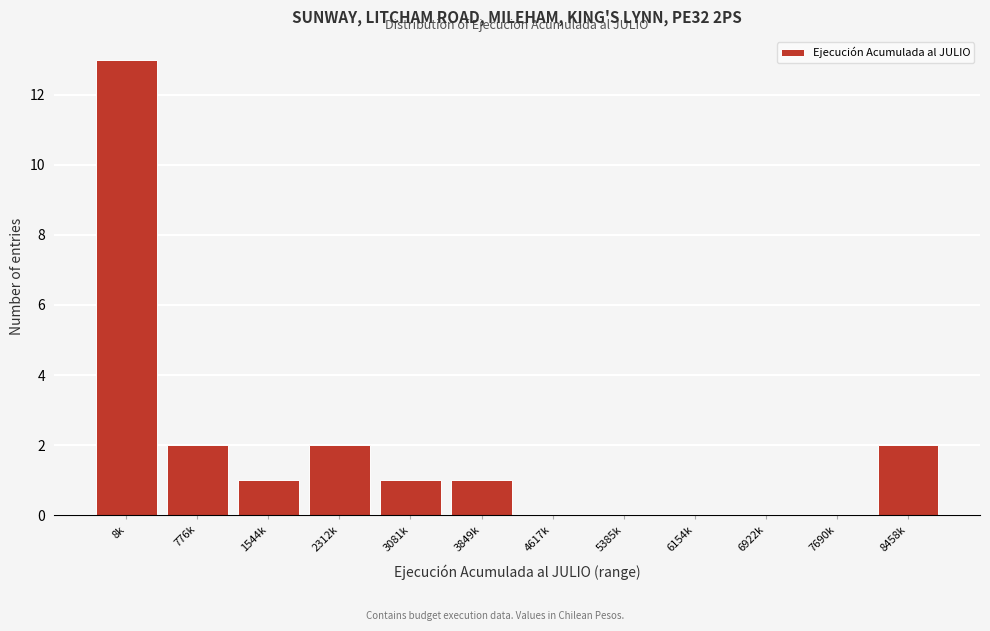

Reading left to right, list all the values displayed in this chart.

8k=13	776k=2	1544k=1	2312k=2	3081k=1	3849k=1	4617k=0	5385k=0	6154k=0	6922k=0	7690k=0	8458k=2